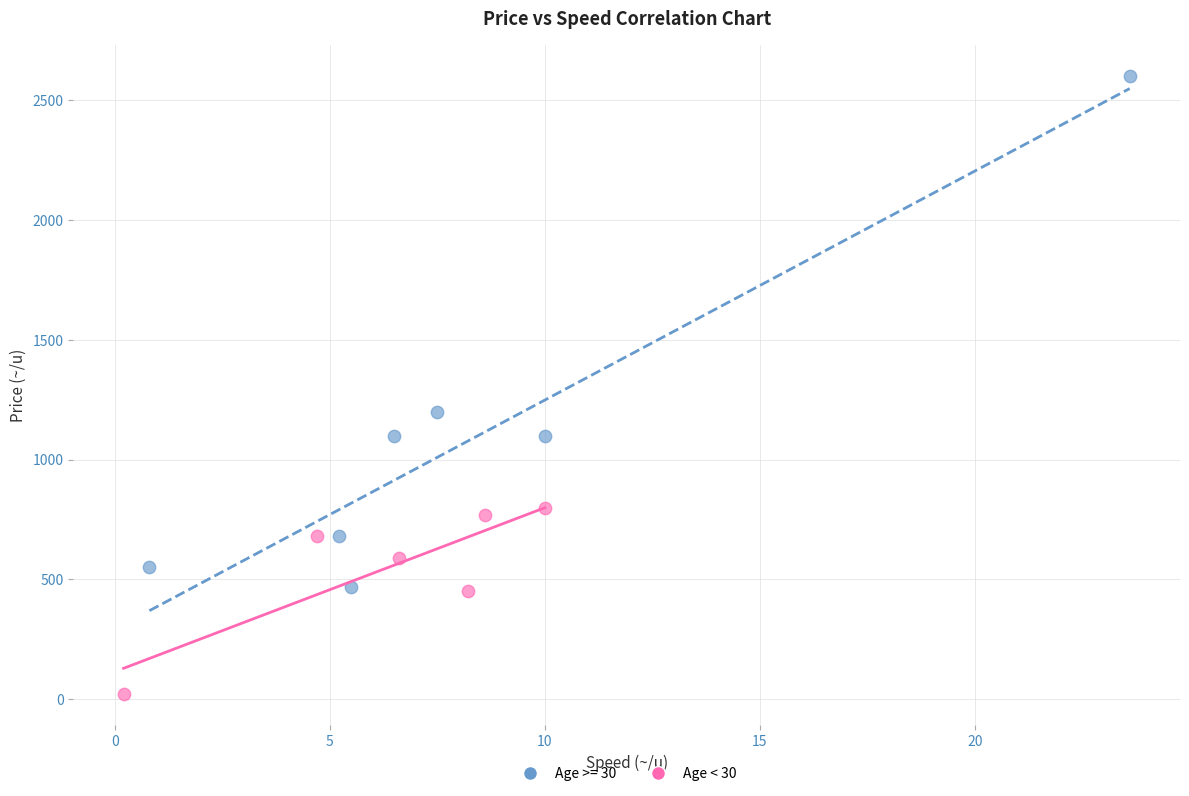

Which series has the largest Y range (max minus min)?

Age < 30